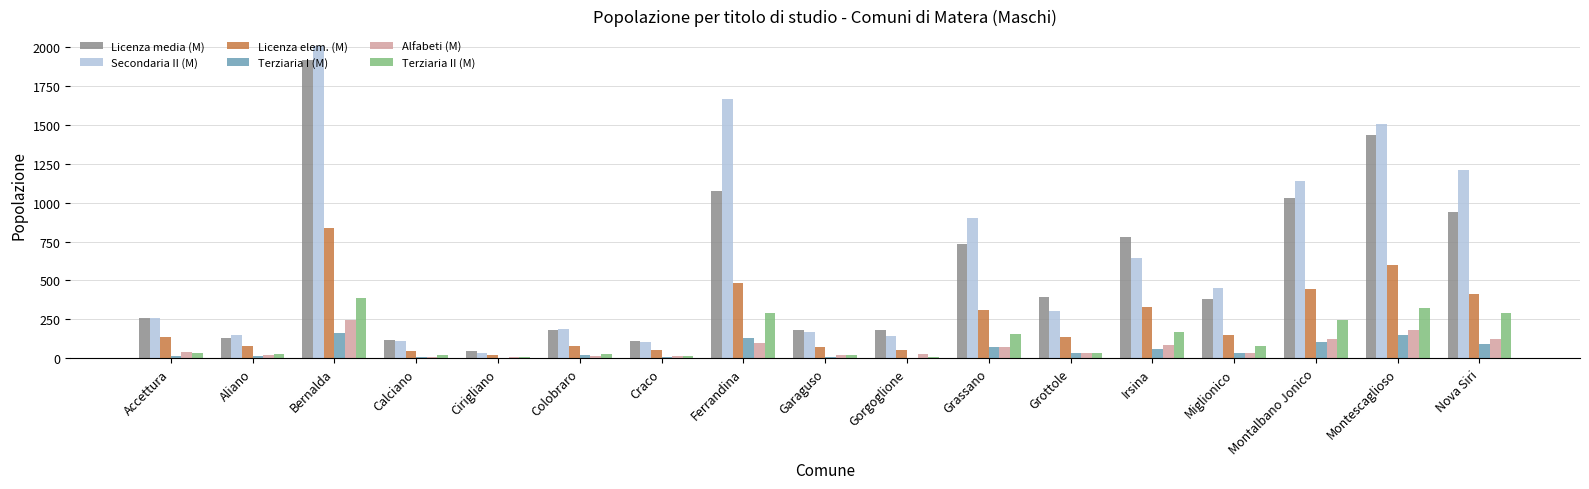

What is the maximum value for Licenza elem. (M)?

839